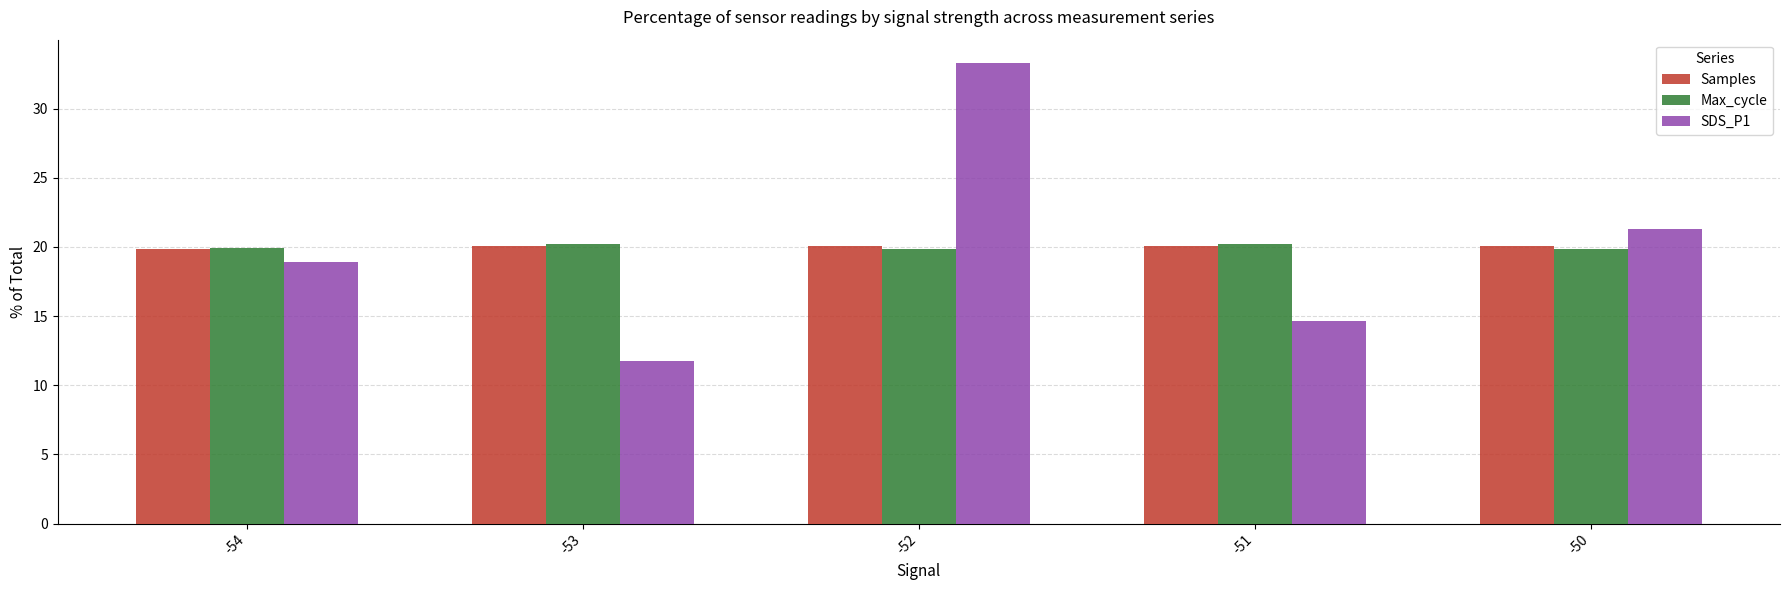

True or false: SDS_P1 has a value of 3.1 at -51.

False